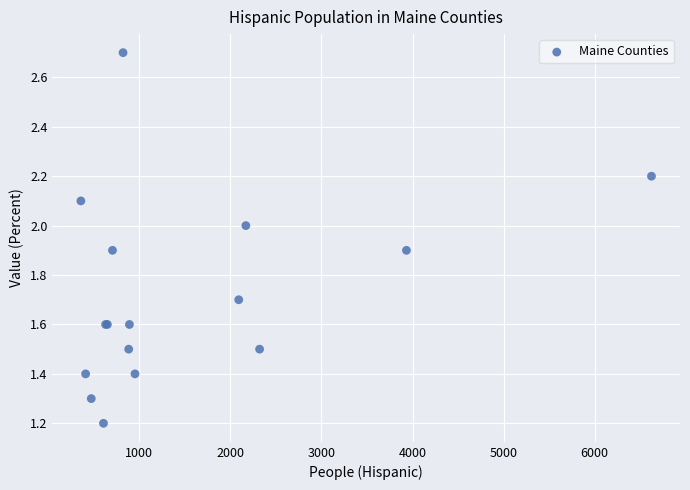

What Y value in the scatter plot is closest to 1?

1.2